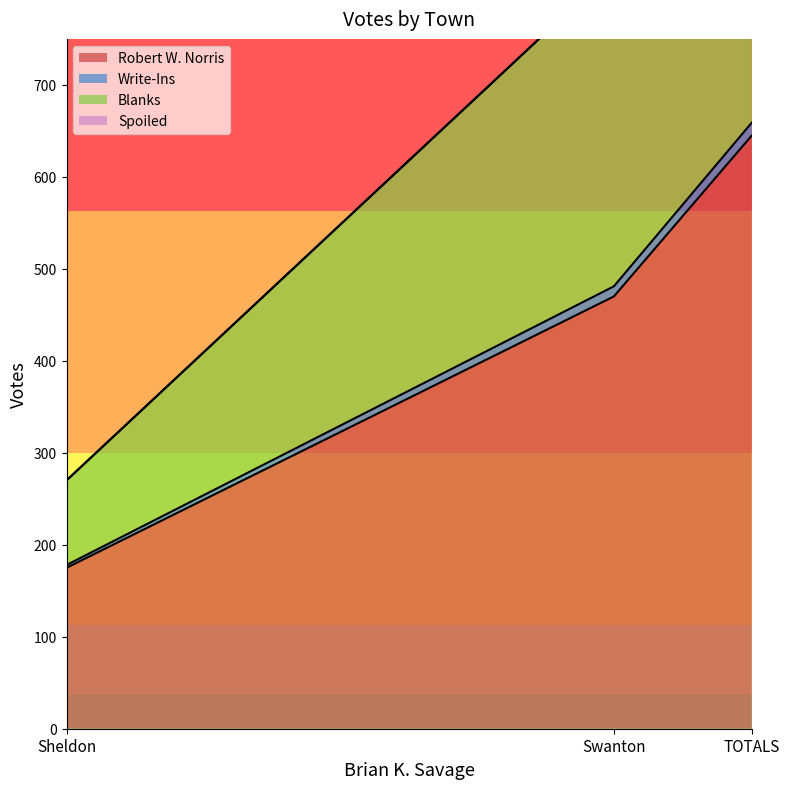

What position from the right is Sheldon?

3